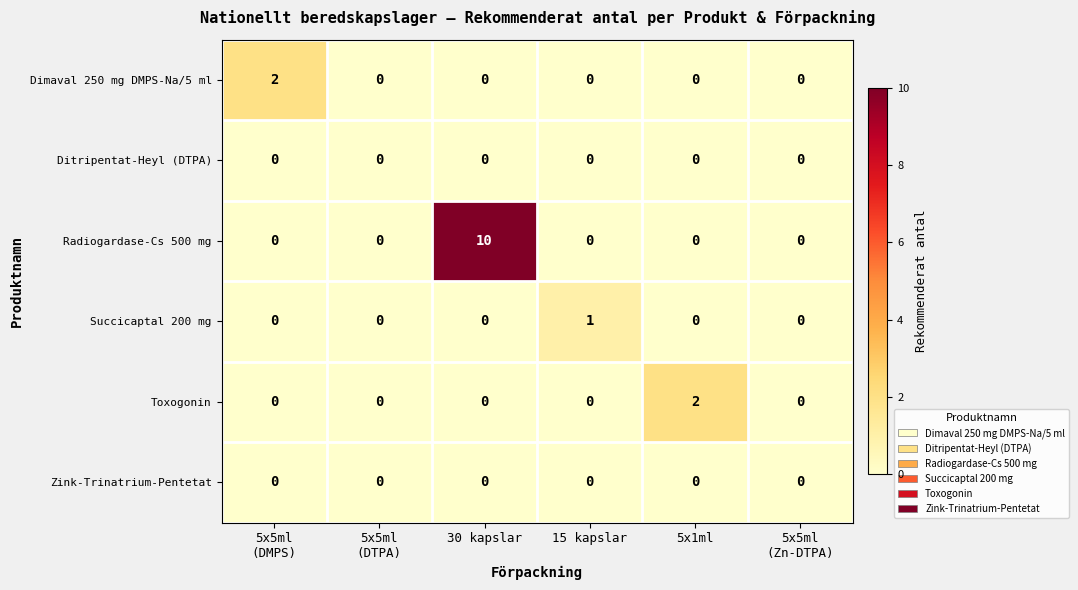

Which series has the largest range (max minus min)?

Radiogardase-Cs 500 mg